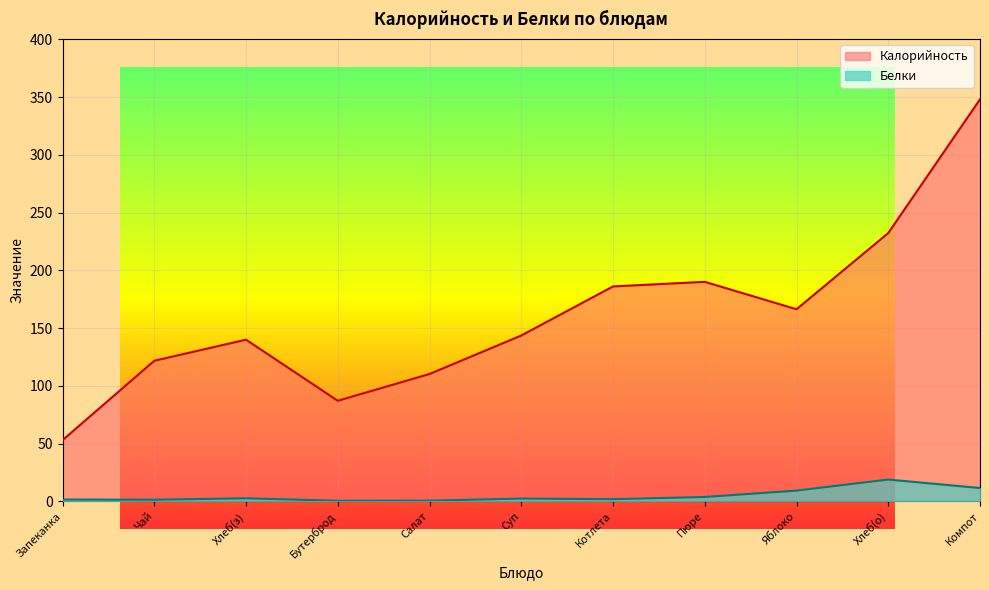

What is the highest value of the Калорийность series?

348.0